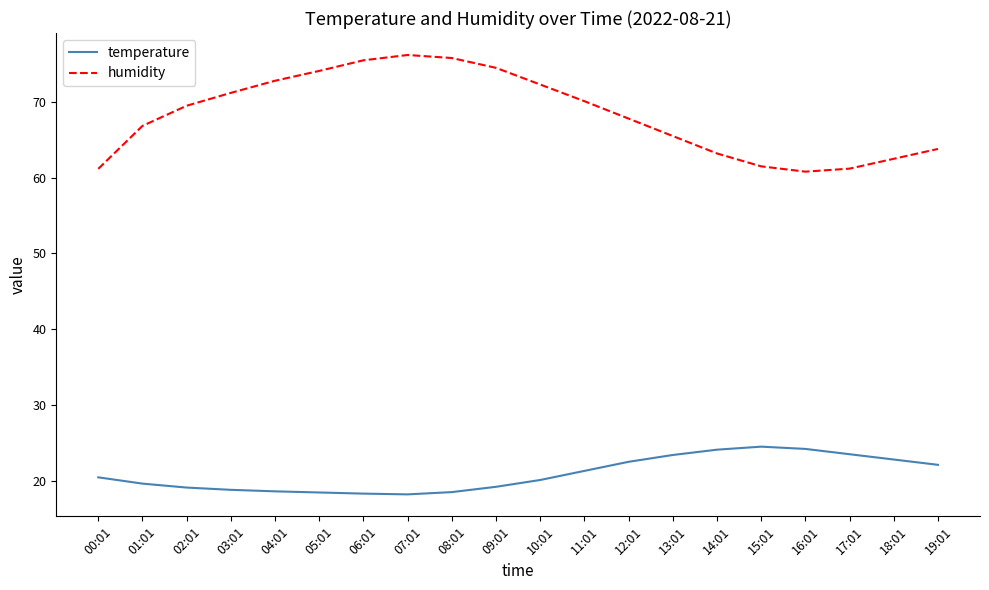

True or false: temperature and humidity intersect in this chart.

False